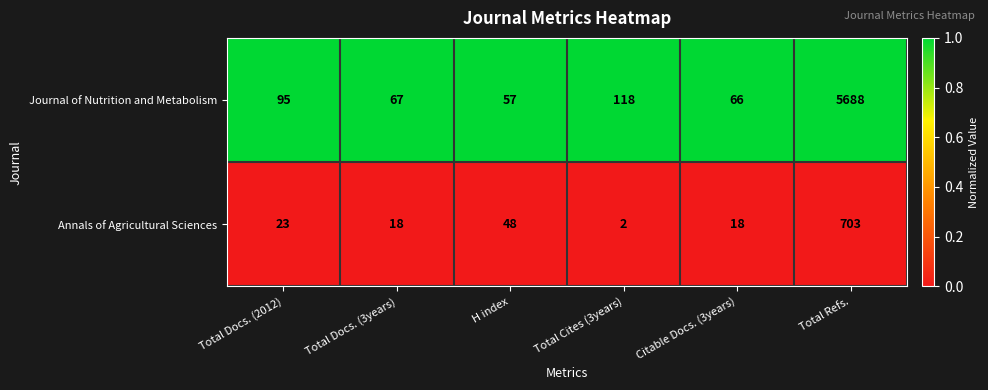

Which series has the widest spread of values?

Journal of Nutrition and Metabolism